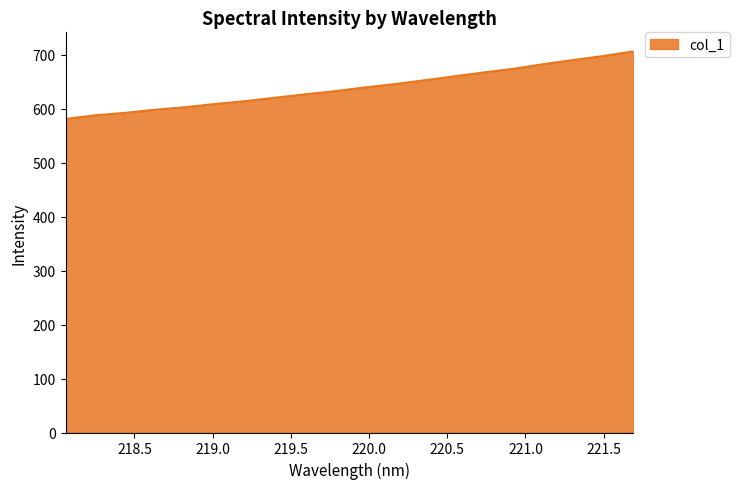

What is the maximum value shown in the chart?

706.1